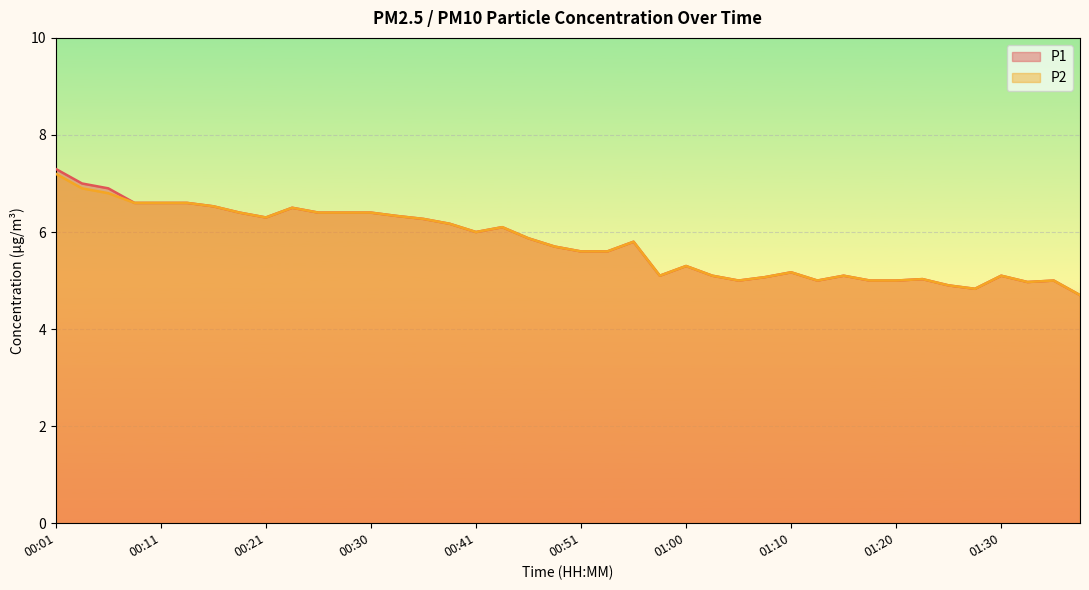

At which label is P1 closest to 6?

00:41